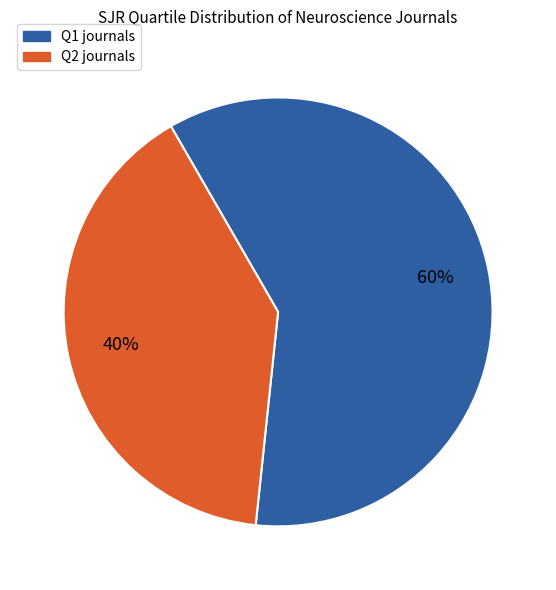

Does any single category account for the majority?

Yes